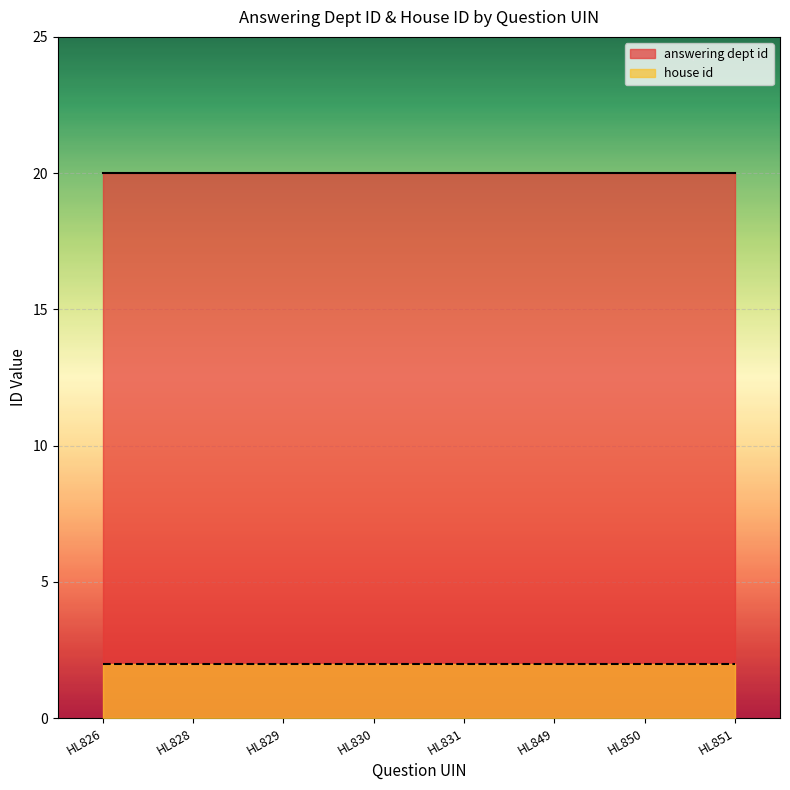

True or false: house id has a value of 2 at HL851.

True